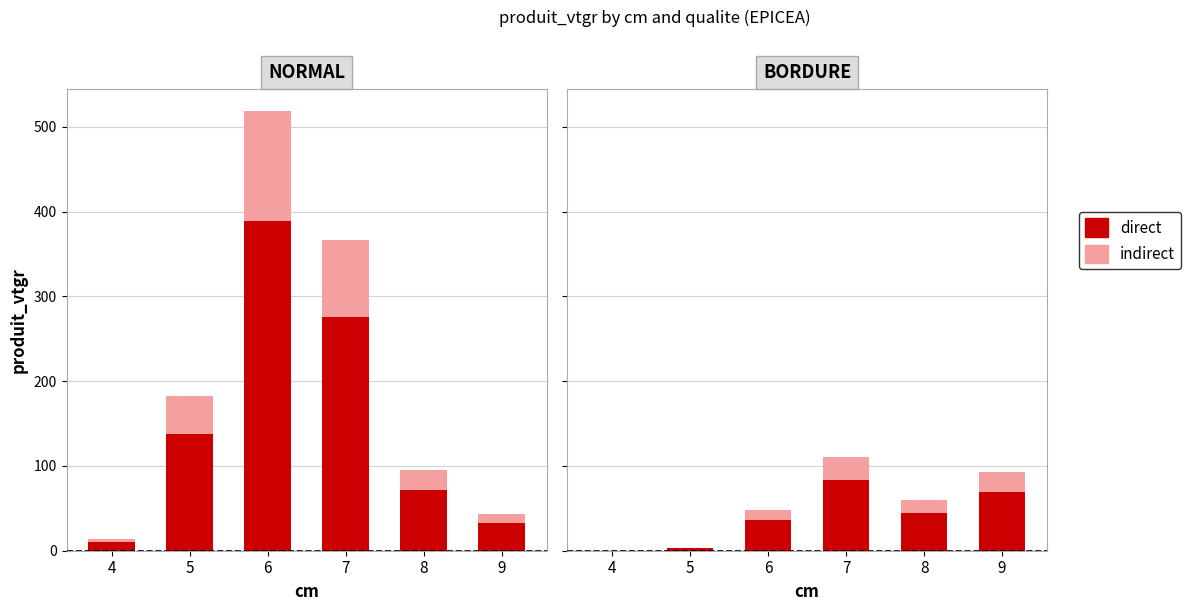

What is the value of the indirect bar at the 6th from the left?

23.3